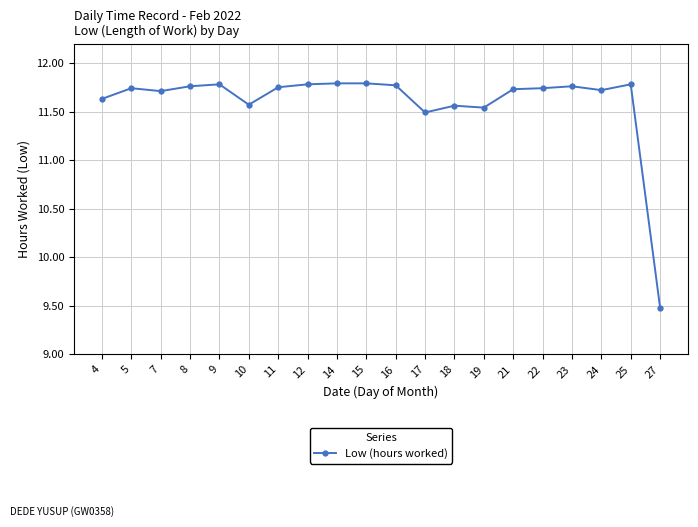

The value at 27 is 14.7. True or false?

False